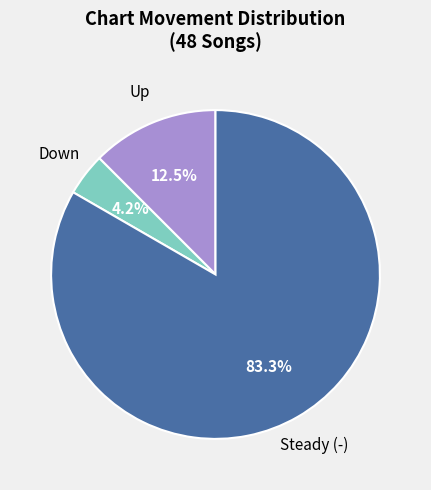

How many slices are in this pie chart?

3